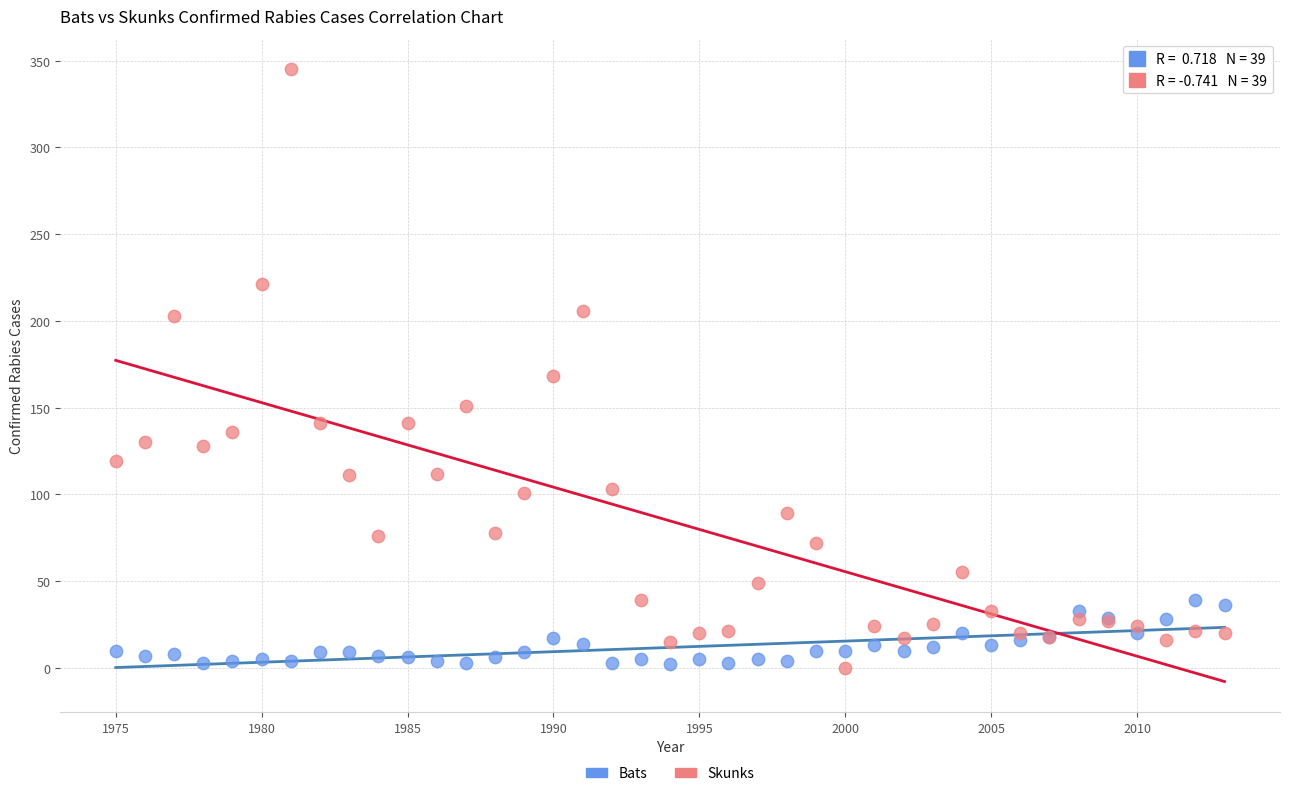

Which series has the widest spread of Y values?

Skunks